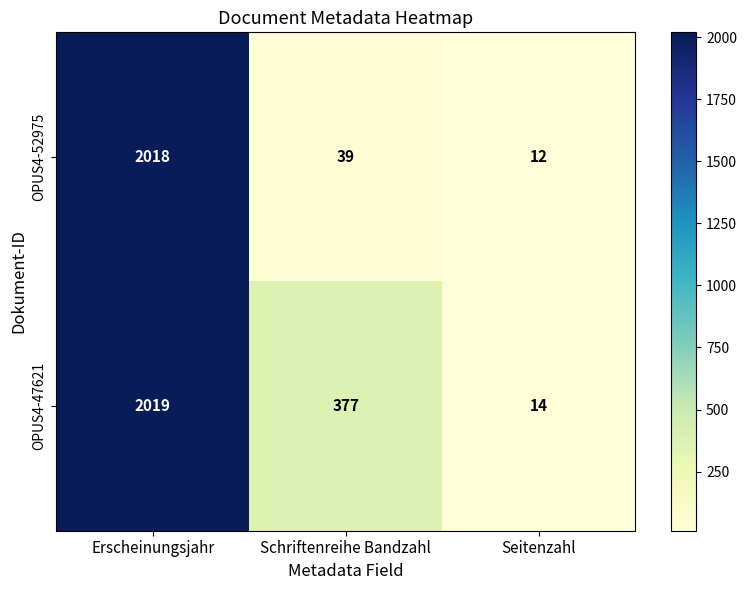

True or false: OPUS4-47621 has a value of 3495 at Erscheinungsjahr.

False